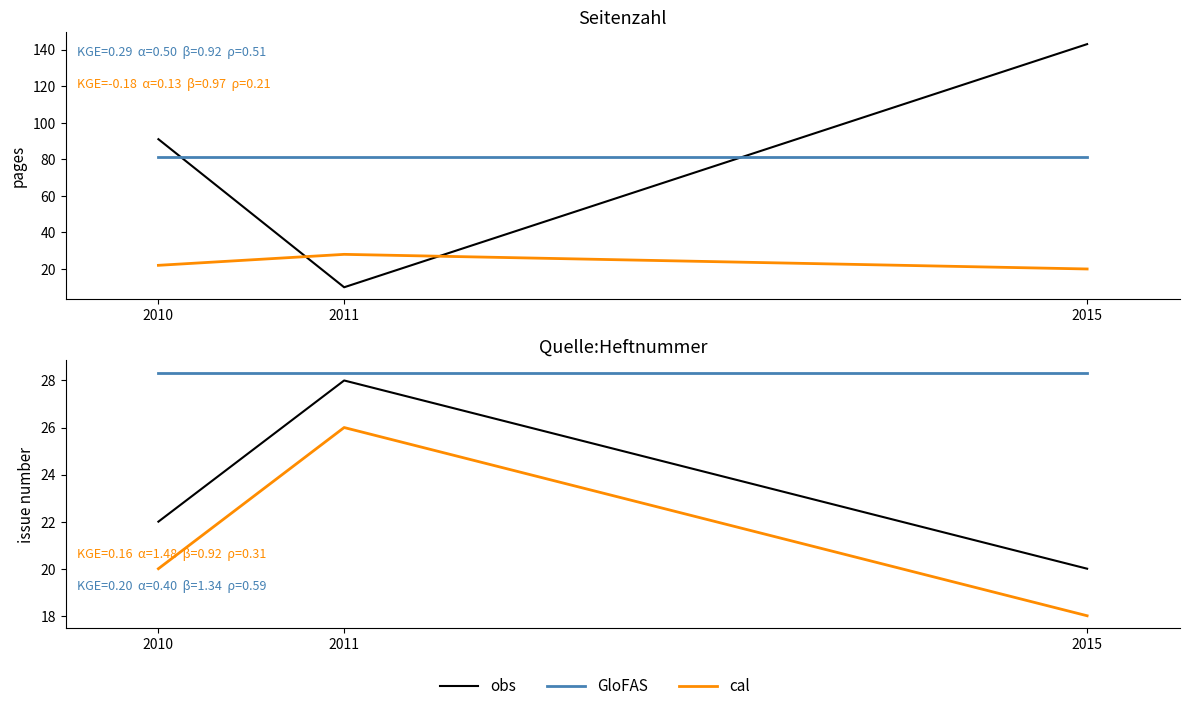

Which series changed the most between 2010 and 2015?

obs